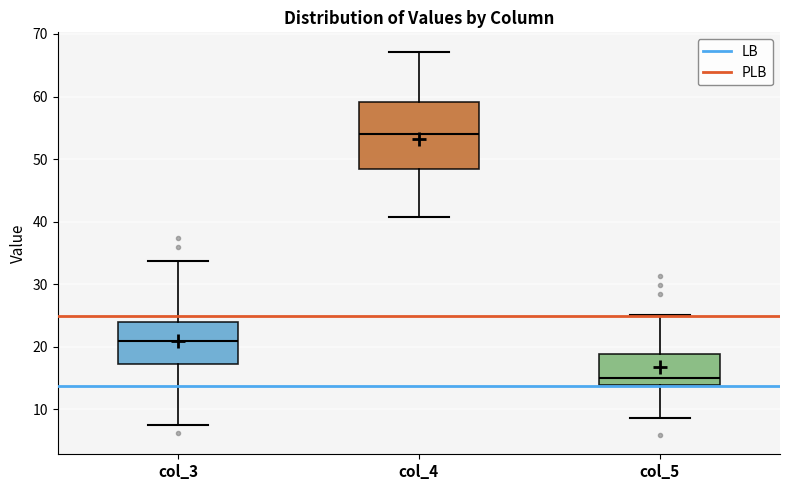

Where does the median line of the box for col_3 sit on the y-axis? The values are not printed on the chart, so give them approximately, as read against the axis.

21